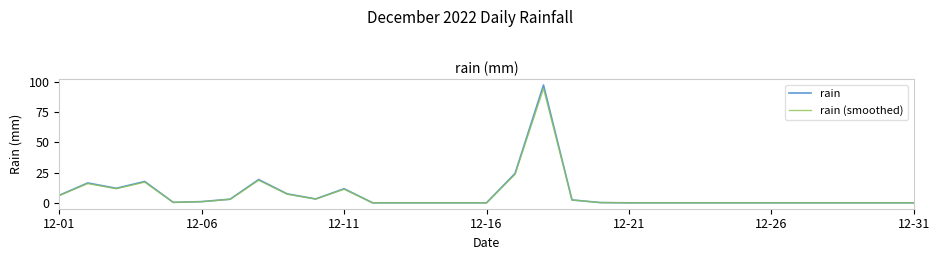

What is the greatest value displayed?

97.2